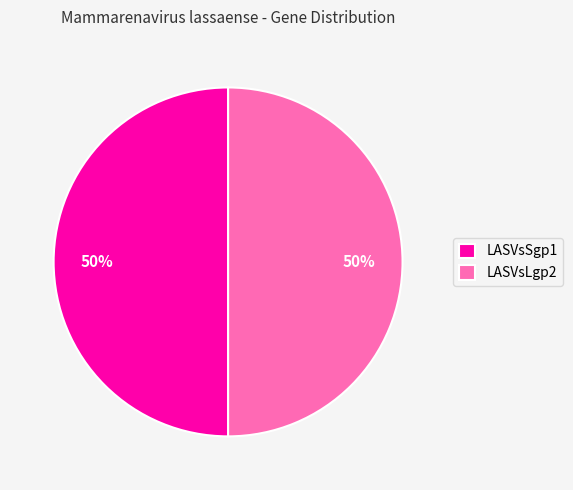

The LASVsLgp2 slice represents 50% of the pie. True or false?

True